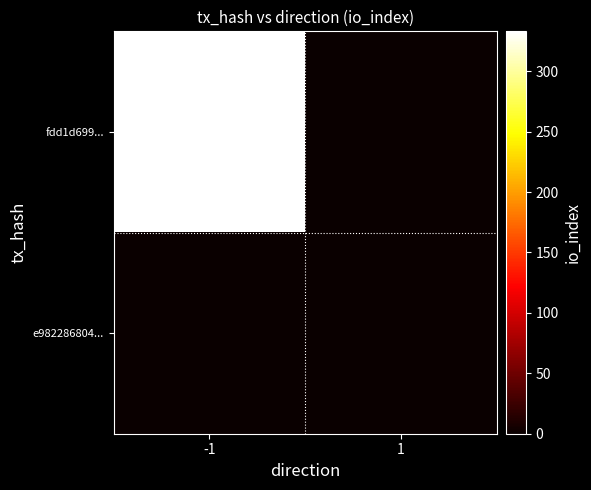

Rank the series at -1 from lowest to highest value.

e982286804..., fdd1d699...